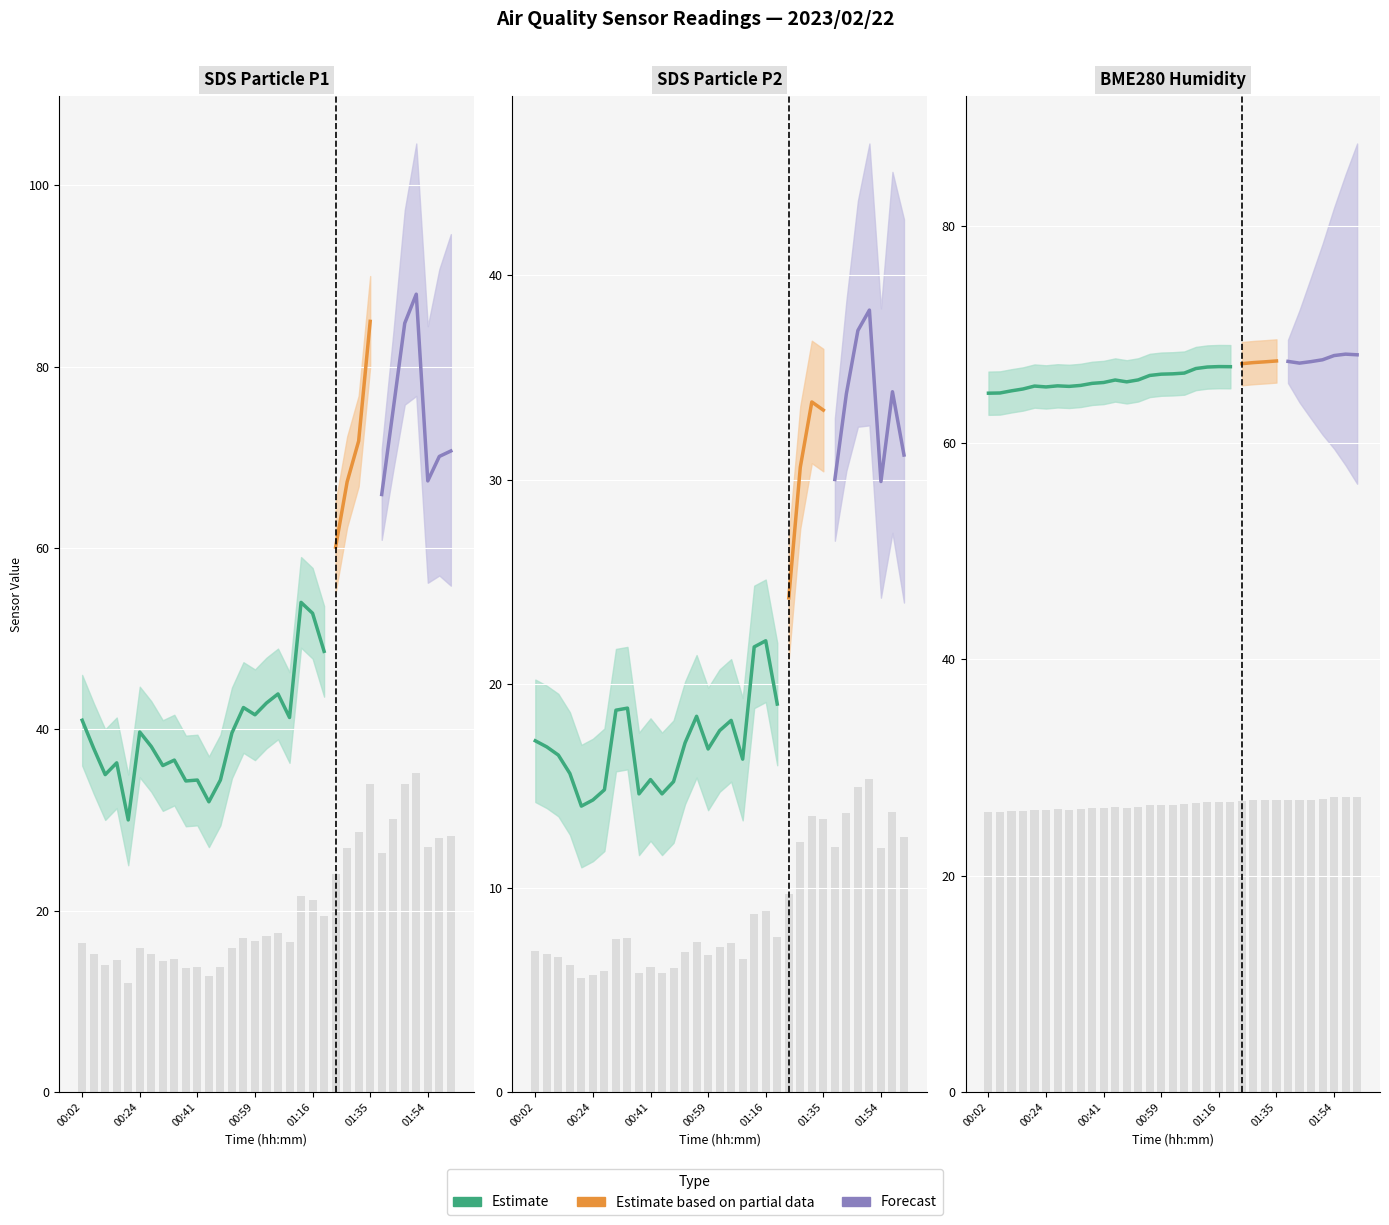

Which series has the widest spread of values?

SDS_P1